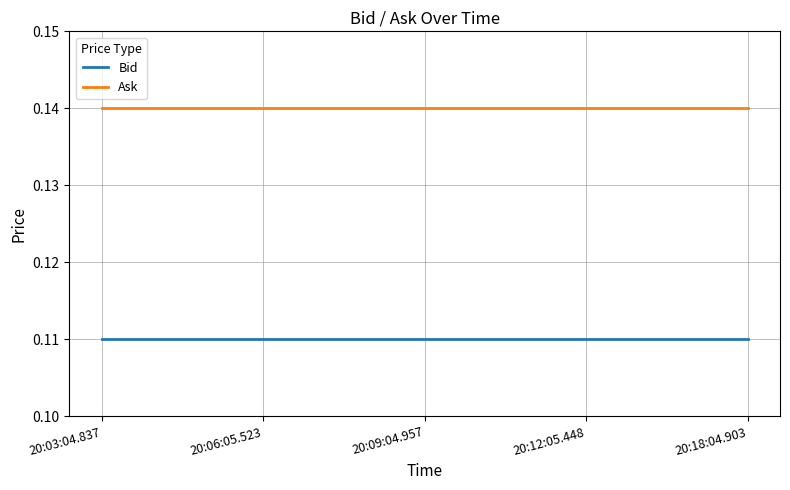

True or false: Ask and Bid cross at least once.

False